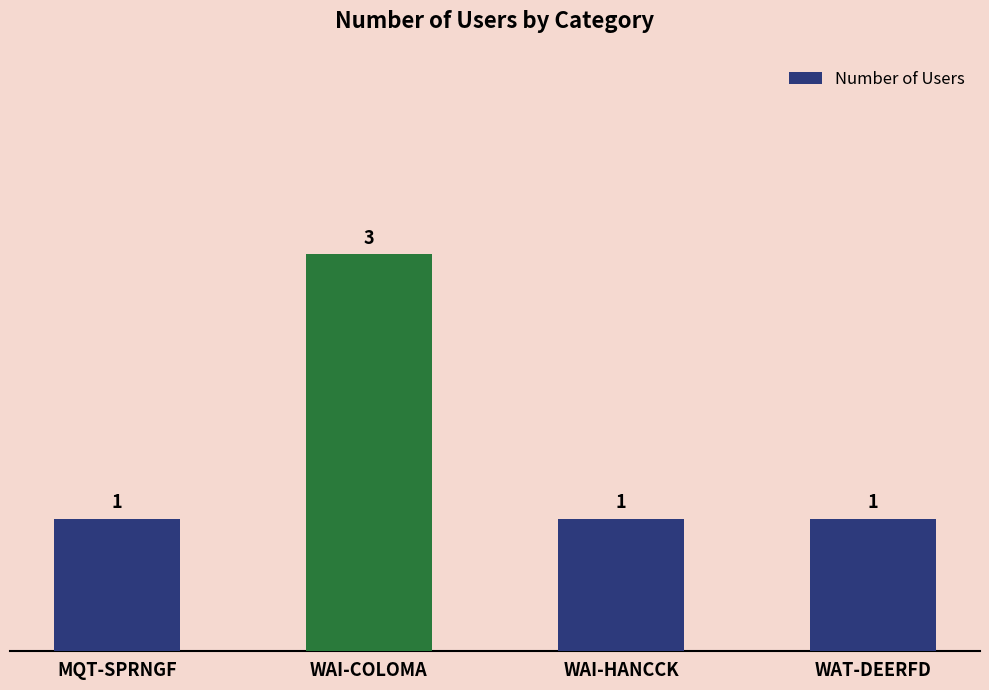

Count the values in the range 1 to 3.

4